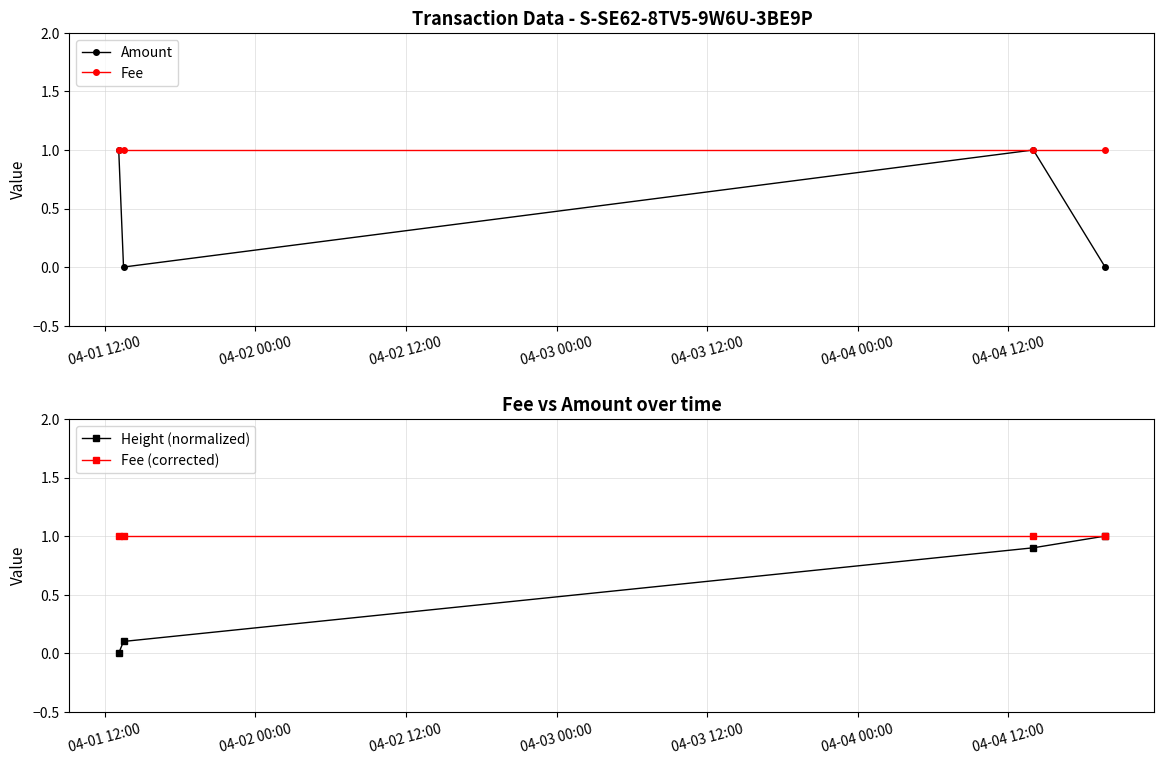

True or false: Amount has more than 2 points higher than both neighbors.

False